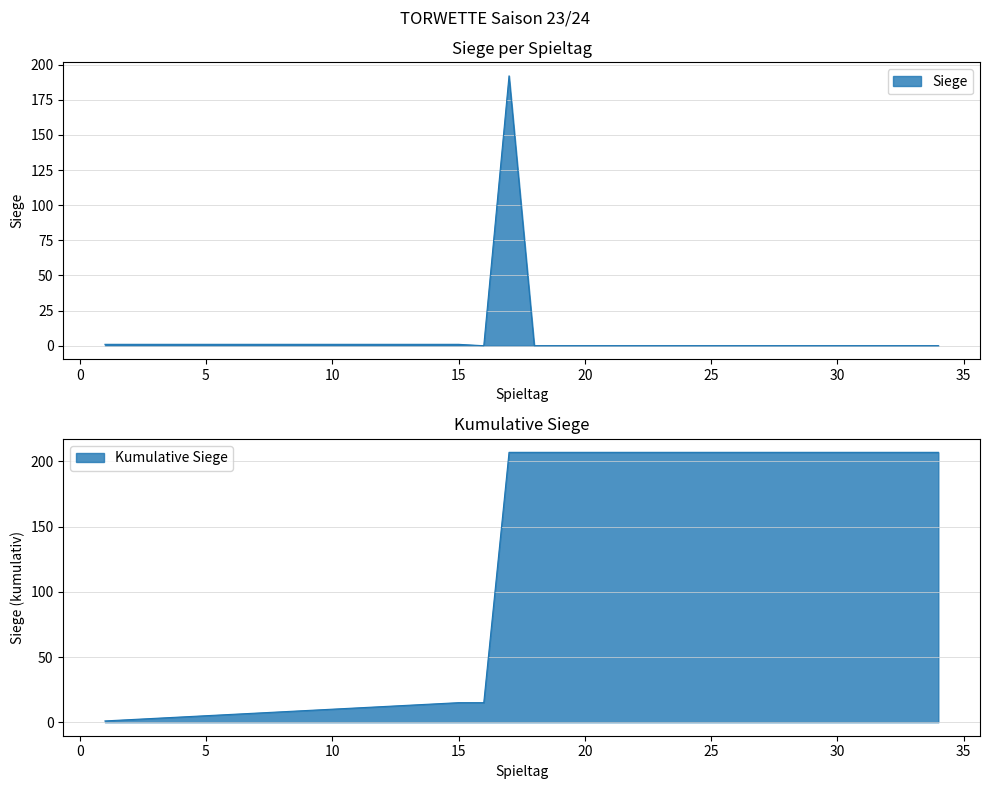

What is the average value?

6